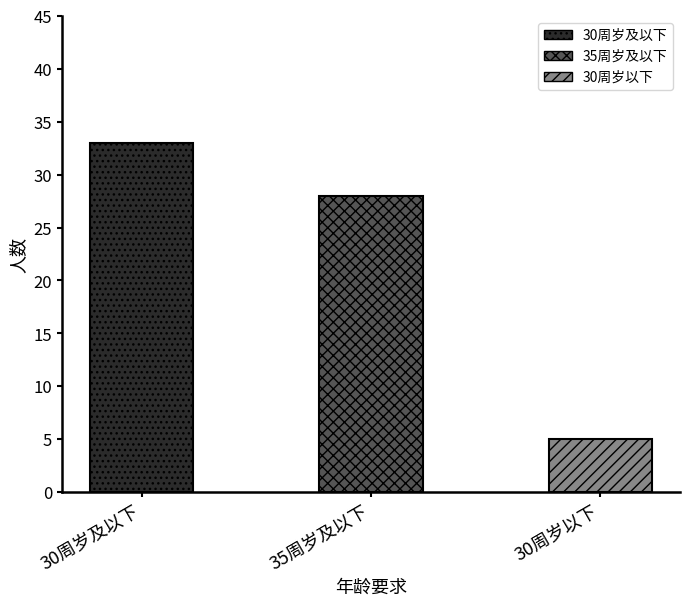

How many bars are there in total?

3